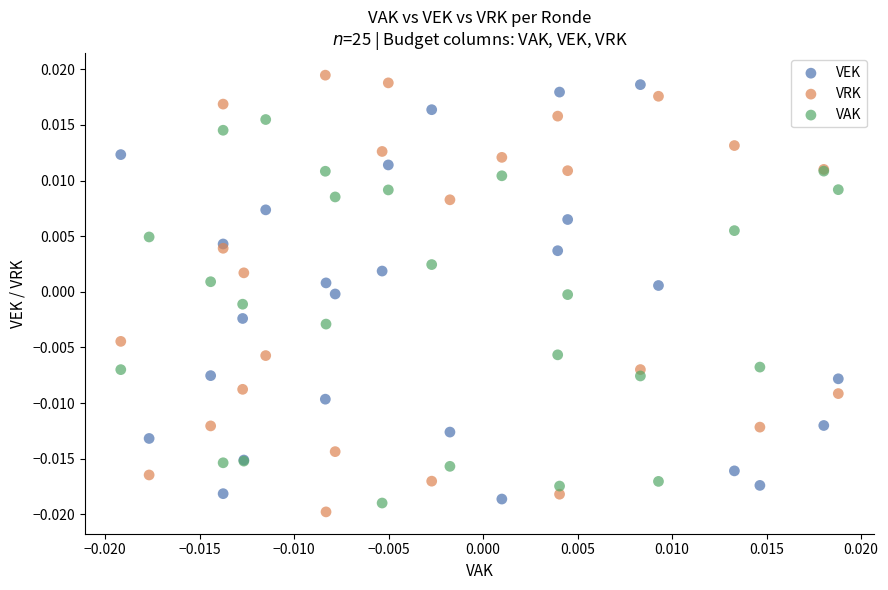

Which series has the widest spread of Y values?

VRK